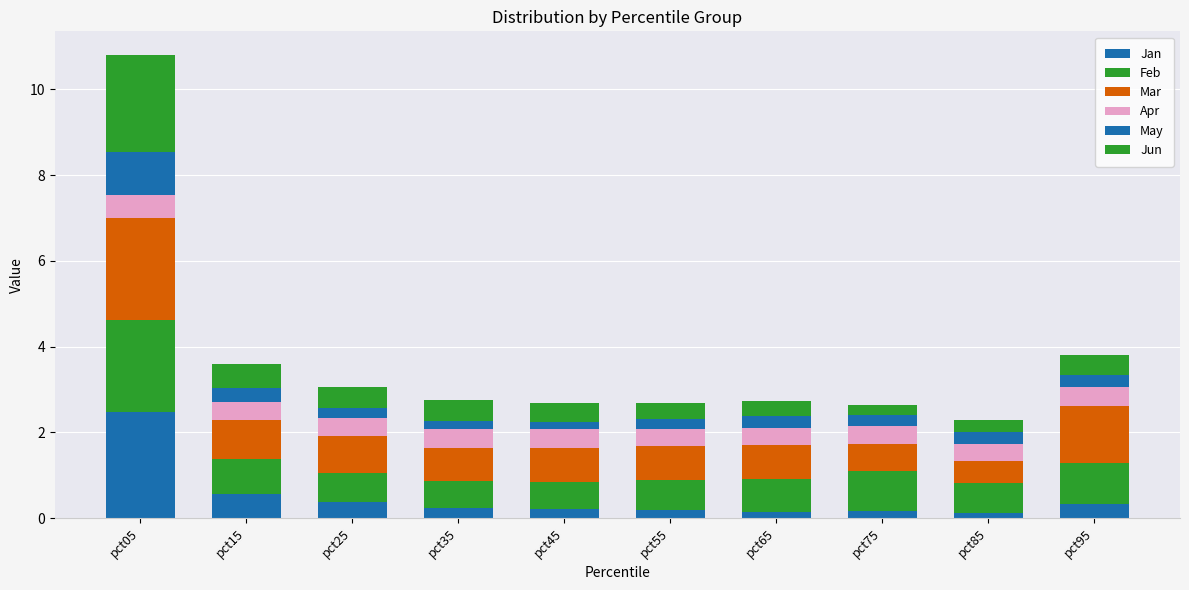

How many bars are there in total?

10